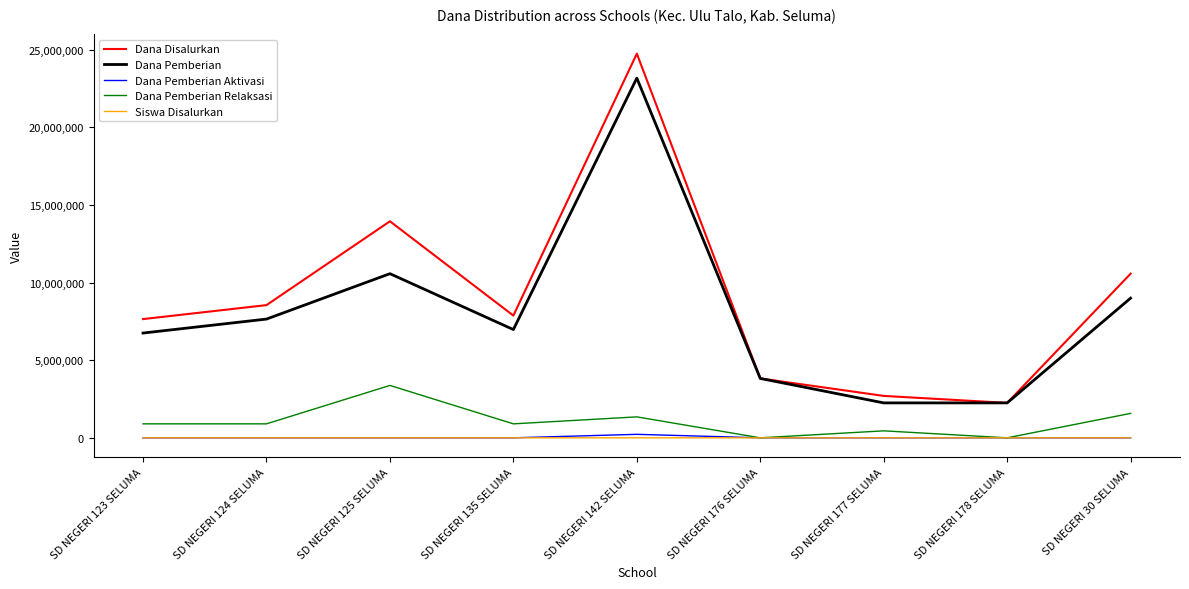

Which series has the largest range (max minus min)?

Dana Disalurkan